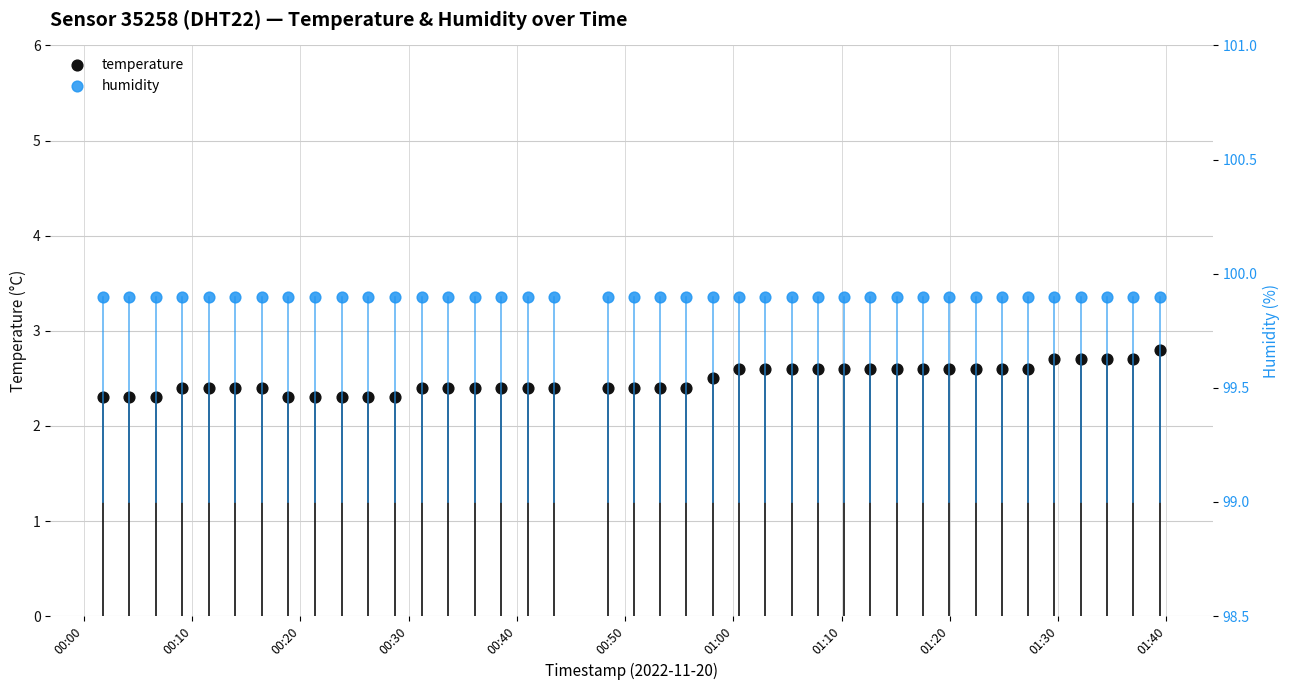

At how many categories does at least one series exceed 41?

40